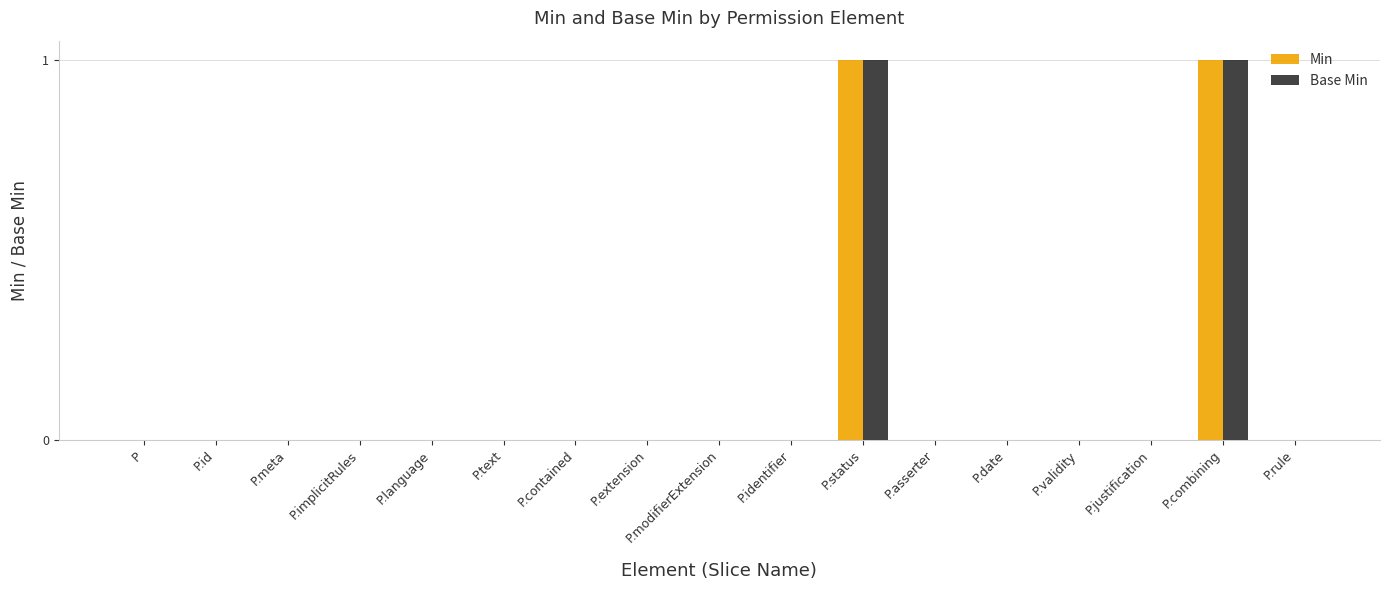

Is it true that Base Min equals -1 at P.asserter?

False